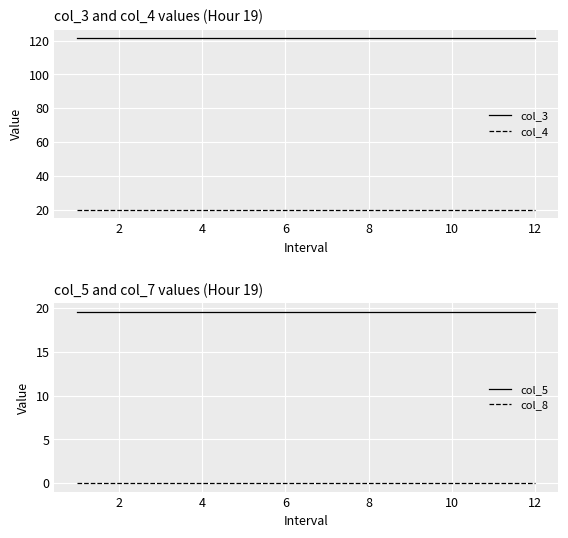

How many lines are shown in the chart?

4